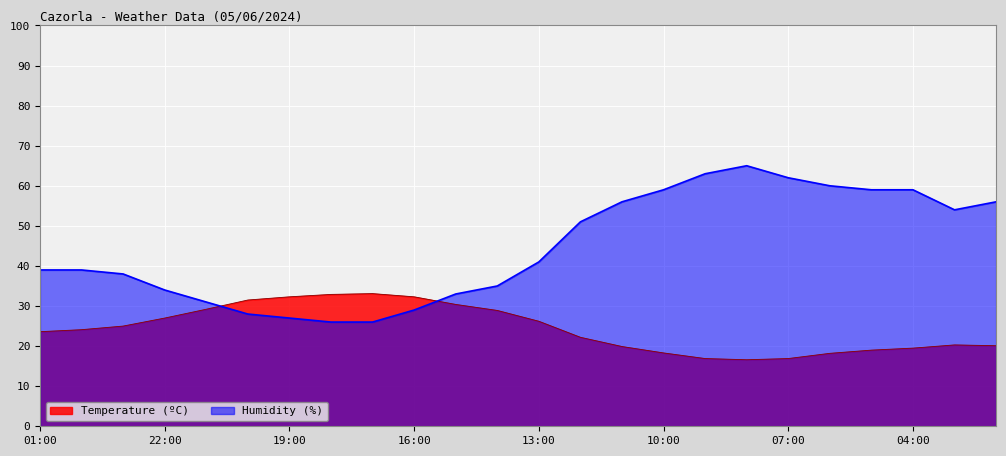

Which series ends up on top after the final intersection of Temperature (ºC) and Humidity (%)?

Humidity (%)